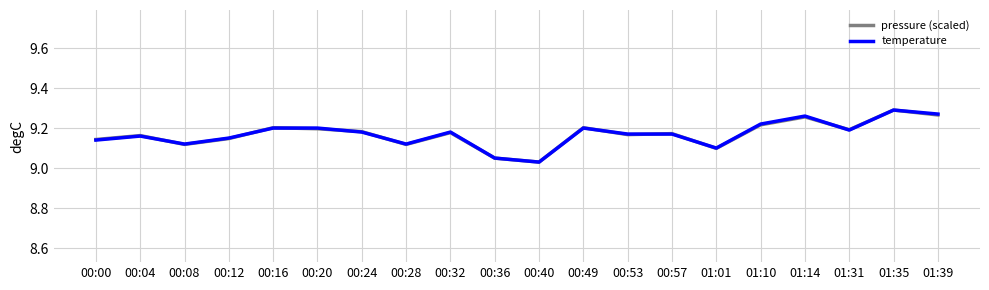

True or false: temperature has a value of 9.2 at 00:57.

True